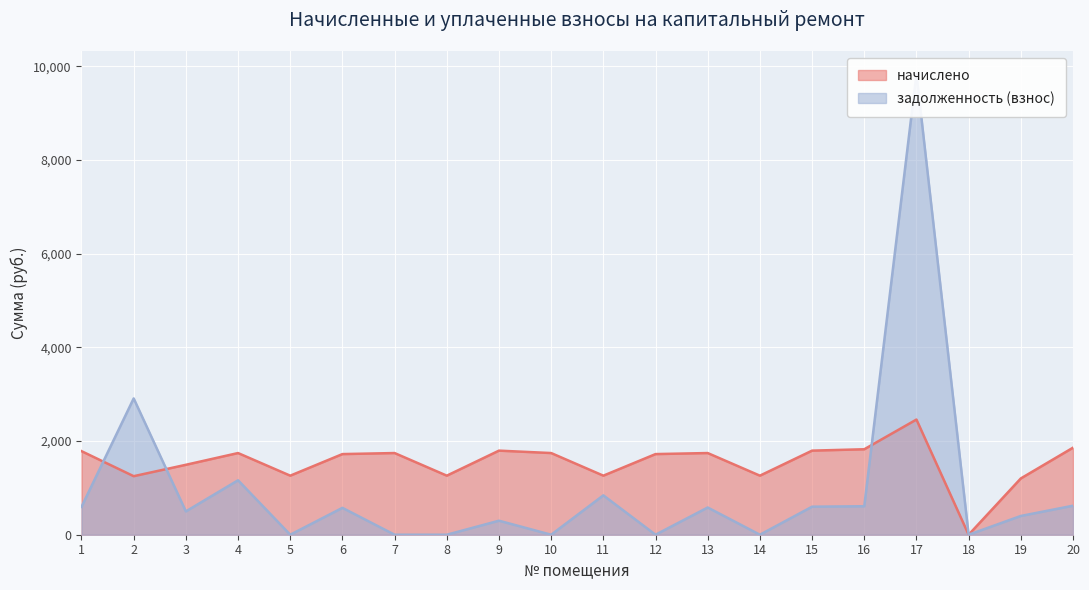

The value of начислено at 1 is 782.4. True or false?

False